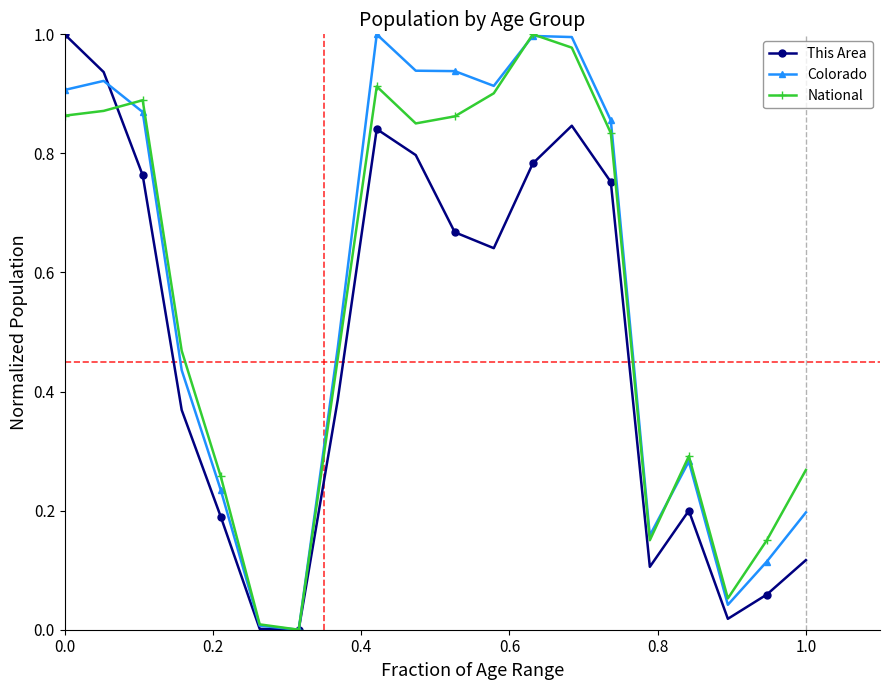

True or false: This Area has more than 0 points higher than both neighbors.

True